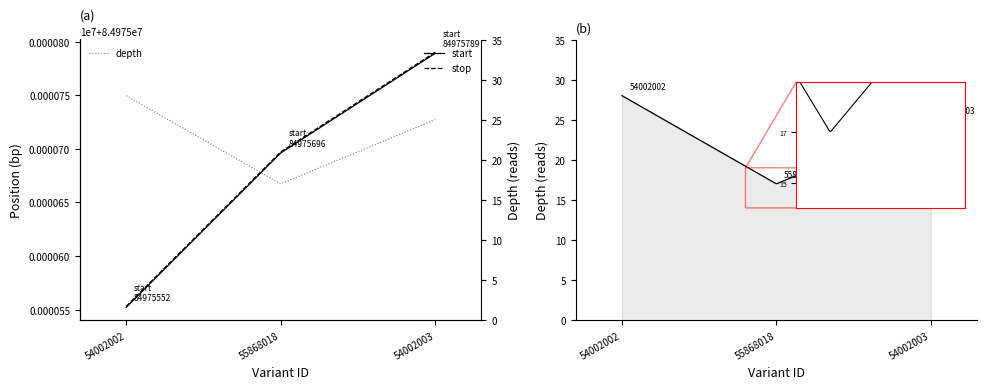

Reading left to right, what are all the values shown in this chart?

start: 84975552	84975696	84975789
stop: 84975553	84975697	84975790
depth: 28	17	25